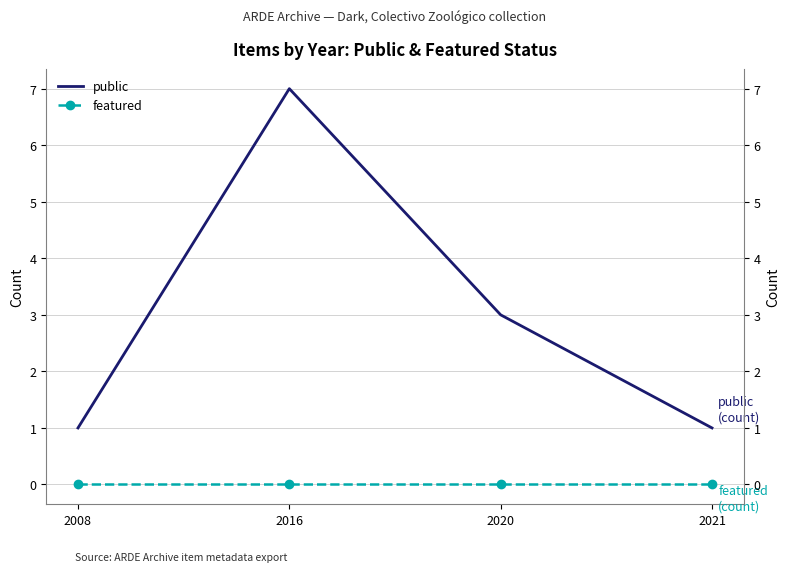

Rank the series at 2021 from highest to lowest value.

public, featured